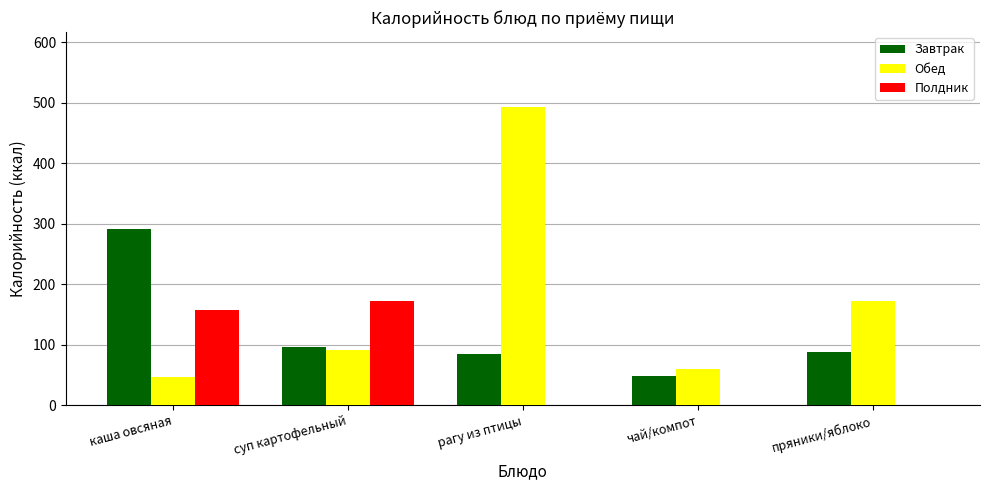

Reading left to right, what are all the values shown in this chart?

Завтрак: 292.2	96.0	84.0	48.6	88.0
Обед: 47.0	90.8	493.7	60.6	172.0
Полдник: 157.2	172.0	0.0	0.0	0.0